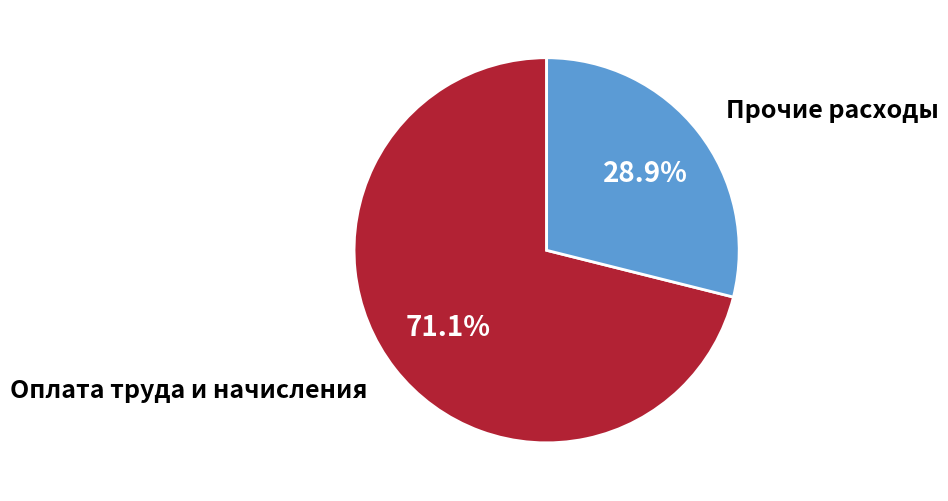

Is the sum of Прочие расходы and Оплата труда и начисления greater than half?

Yes